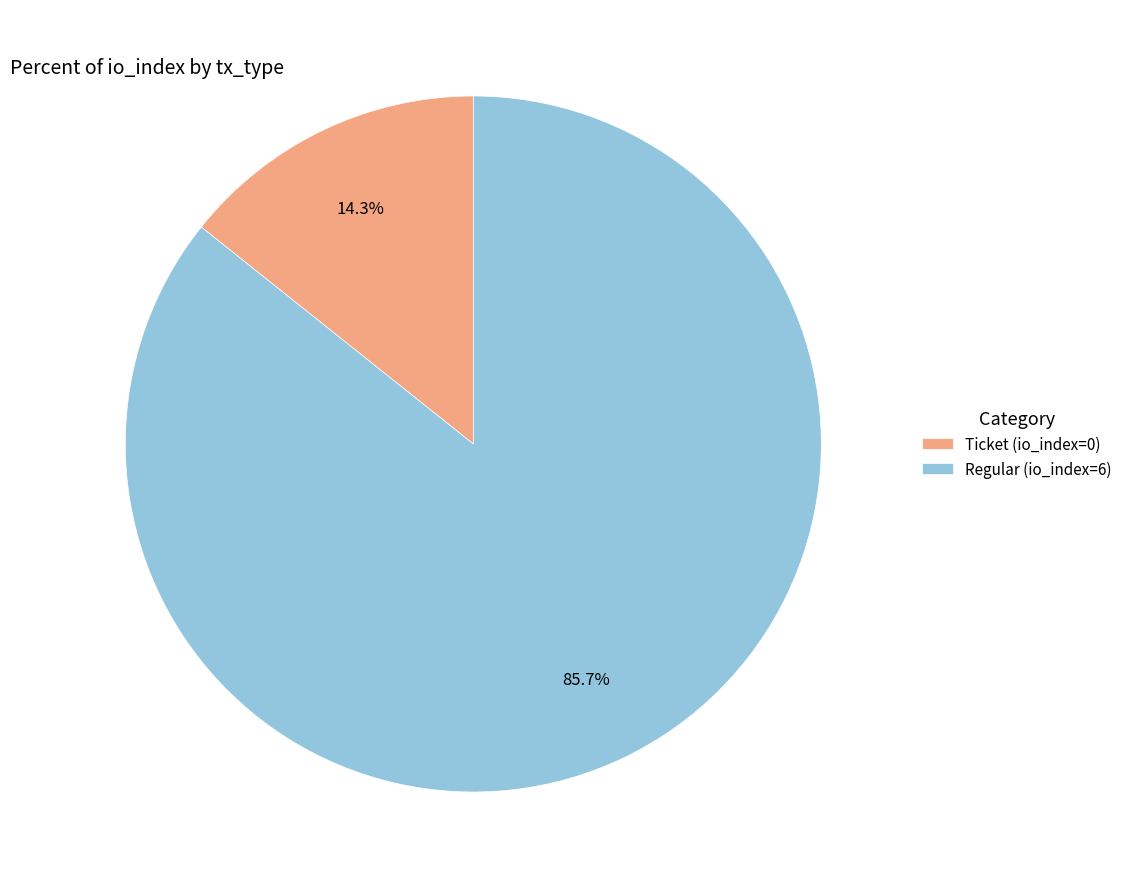

Does any single category account for the majority?

Yes